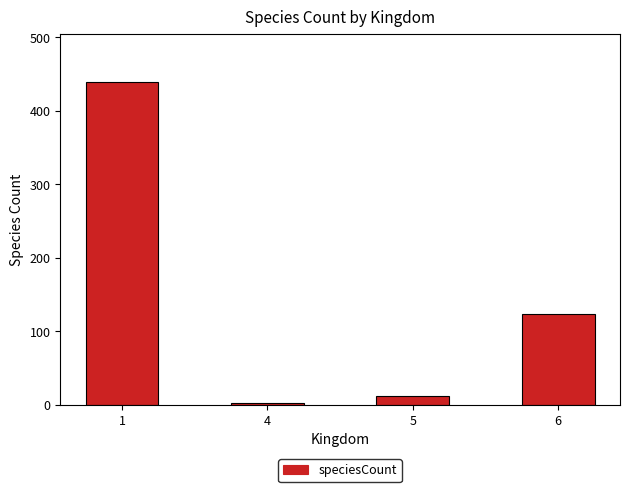

List the labels in order of value, largest first.

1, 6, 5, 4